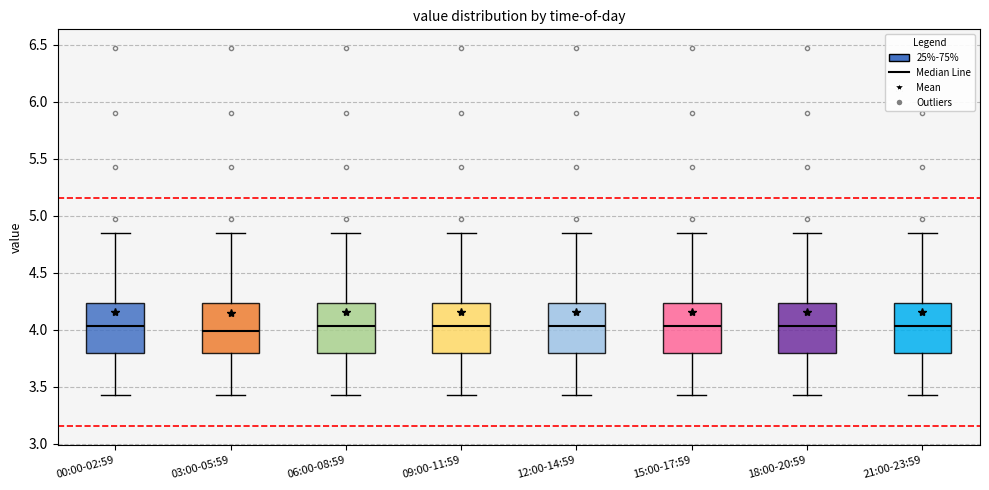

Where is the upper edge of the box for 06:00-08:59 on the y-axis? The values are not printed on the chart, so give them approximately, as read against the axis.

4.25